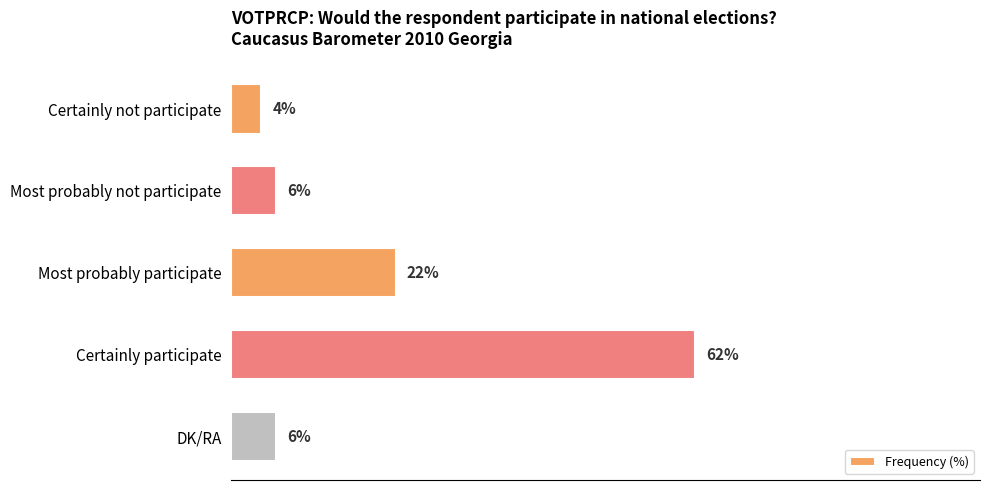

Which category has the lowest value across all series?

Certainly not participate